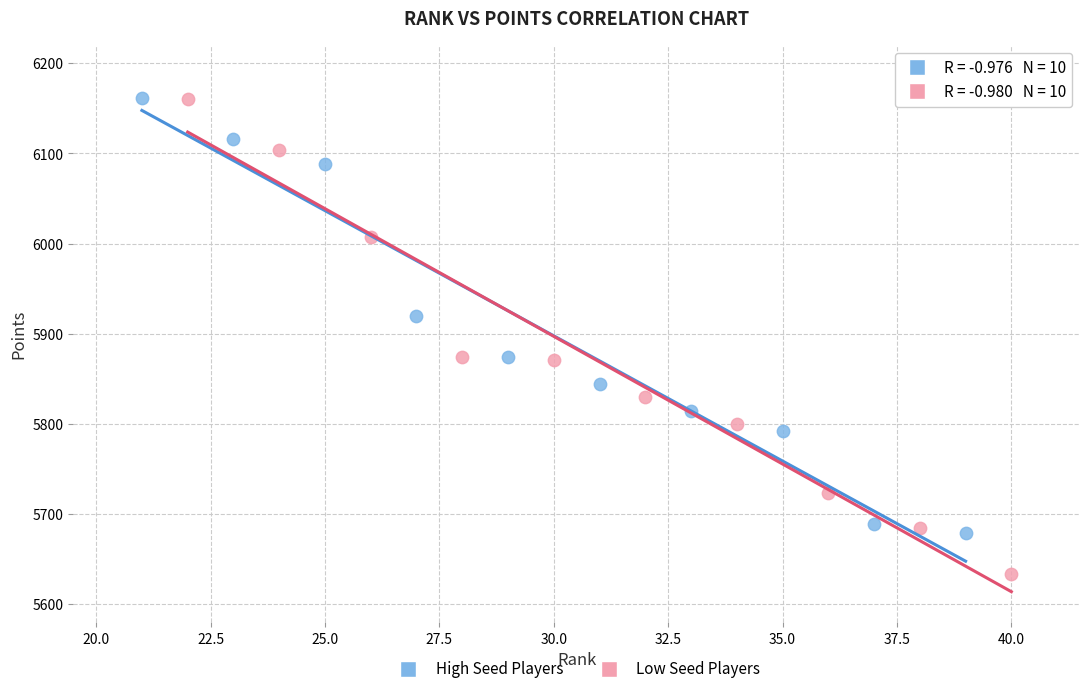

What are all the series names shown in the legend?

High Seed Players, Low Seed Players